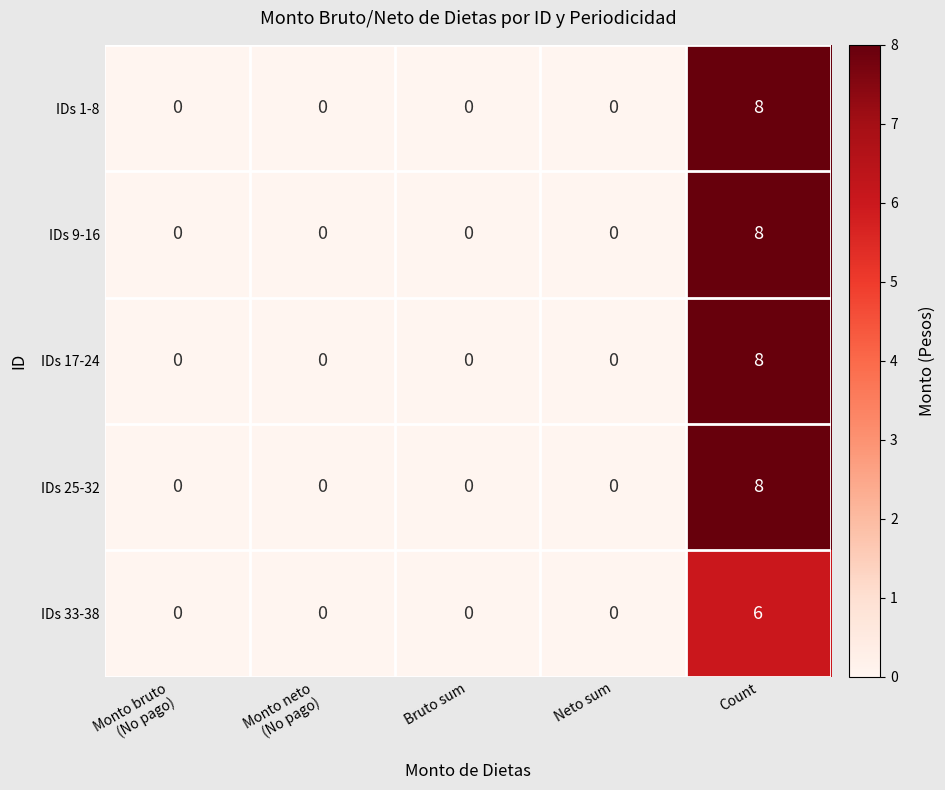

Reading left to right, transcribe all the data shown in this chart.

IDs 1-8: 0	0	0	0	8
IDs 9-16: 0	0	0	0	8
IDs 17-24: 0	0	0	0	8
IDs 25-32: 0	0	0	0	8
IDs 33-38: 0	0	0	0	6